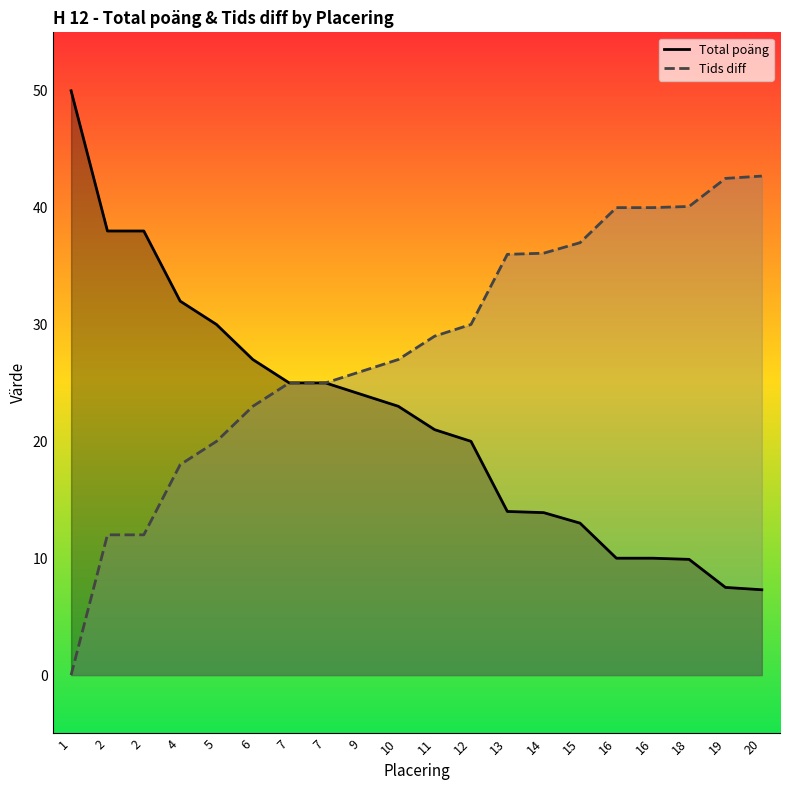

True or false: Tids diff has more than 1 points higher than both neighbors.

False